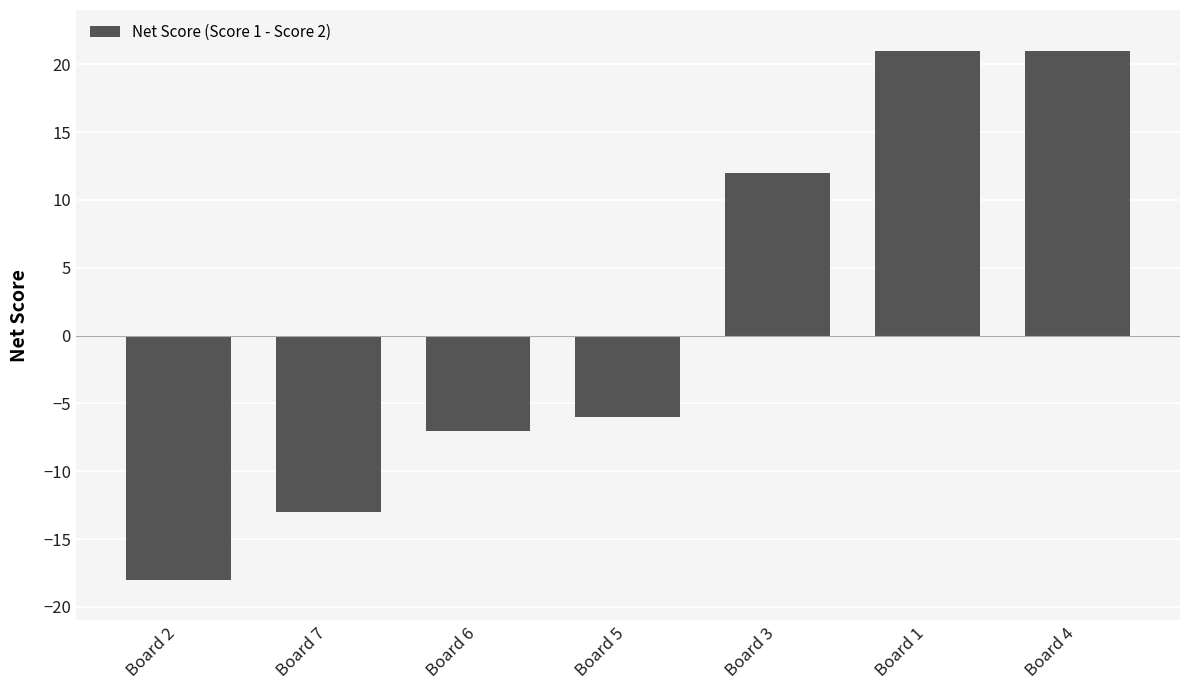

What is the sum of all values?

10